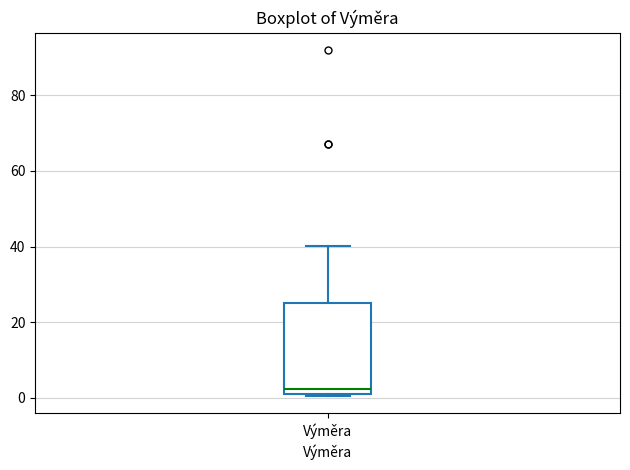

Transcribe this box plot: give where the median line is, the range the box spans, and where the two whiskers end, as read against the y-axis. The values are not printed on the chart, so give them approximately, as read against the axis.

median 2 (just above the box's lower edge), box 2 to 26, whiskers 0 to 40